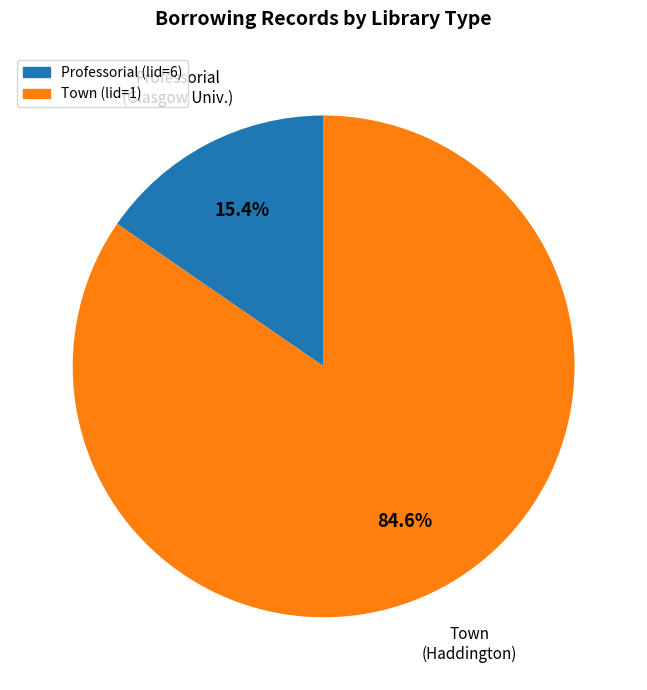

Is there a majority slice in this chart?

Yes